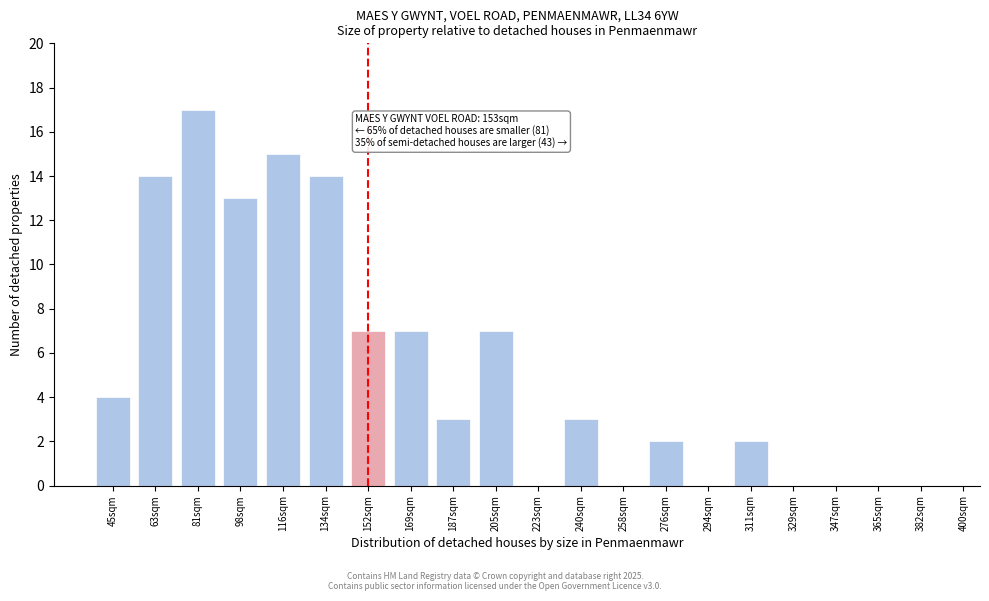

Reading left to right, list all the values displayed in this chart.

45sqm=4	63sqm=14	81sqm=17	98sqm=13	116sqm=15	134sqm=14	152sqm=7	169sqm=7	187sqm=3	205sqm=7	223sqm=0	240sqm=3	258sqm=0	276sqm=2	294sqm=0	311sqm=2	329sqm=0	347sqm=0	365sqm=0	382sqm=0